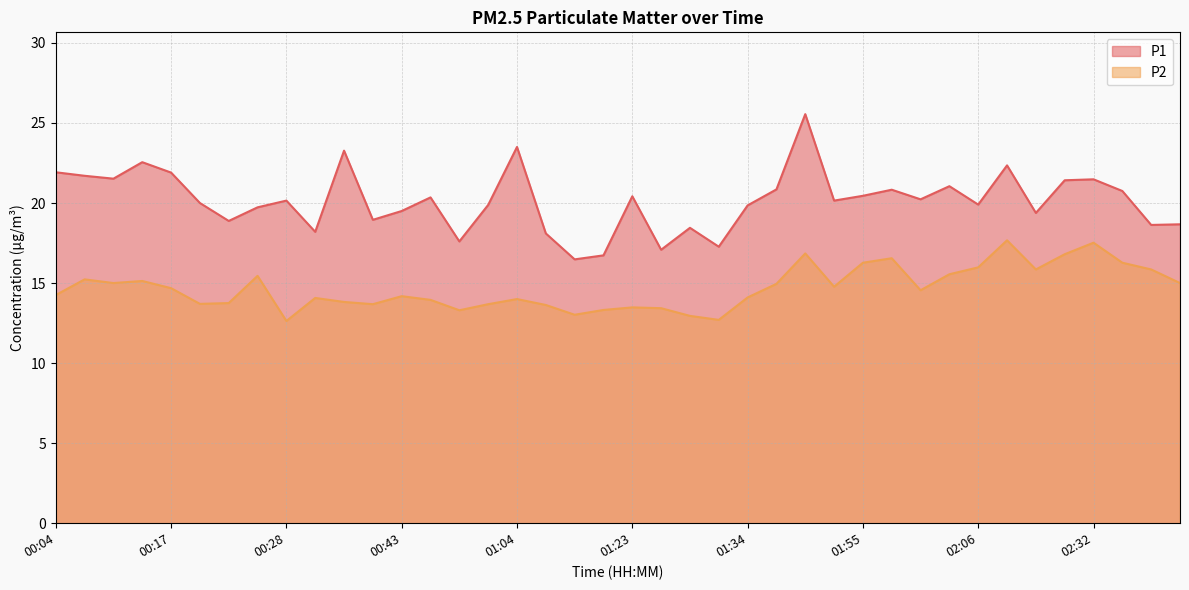

True or false: P2 and P1 intersect in this chart.

False